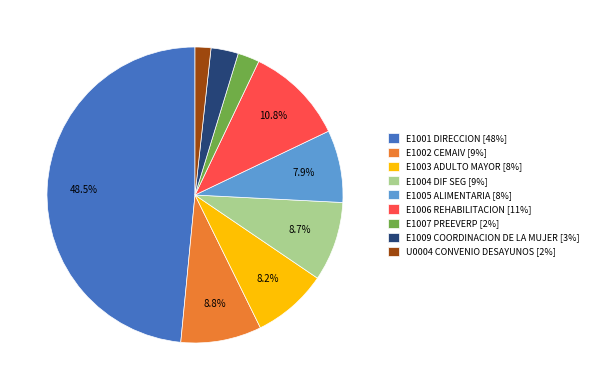

Is there any slice that represents more than half of the pie?

No